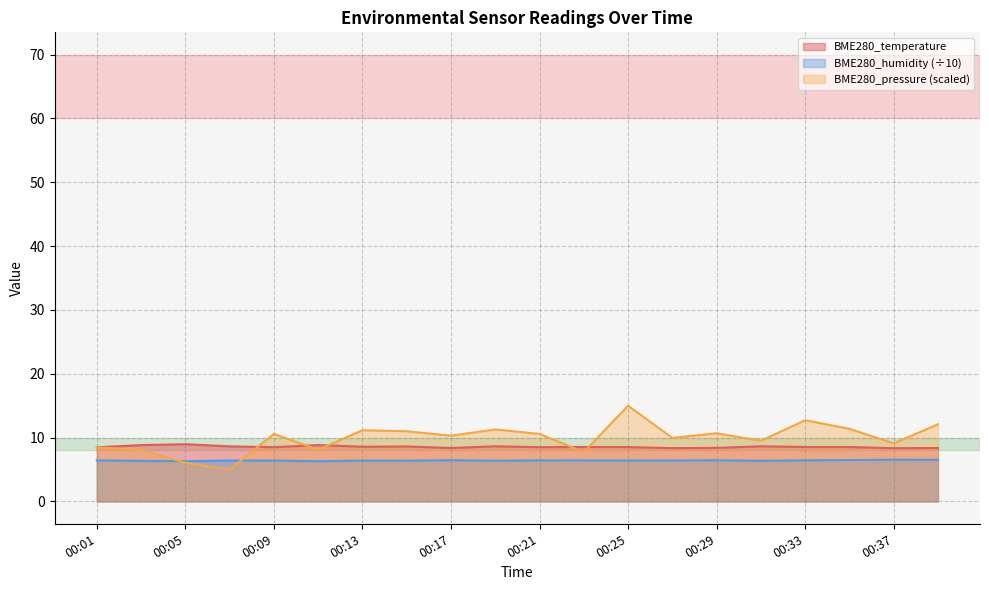

What is the total value across all series at 00:03?

23.3